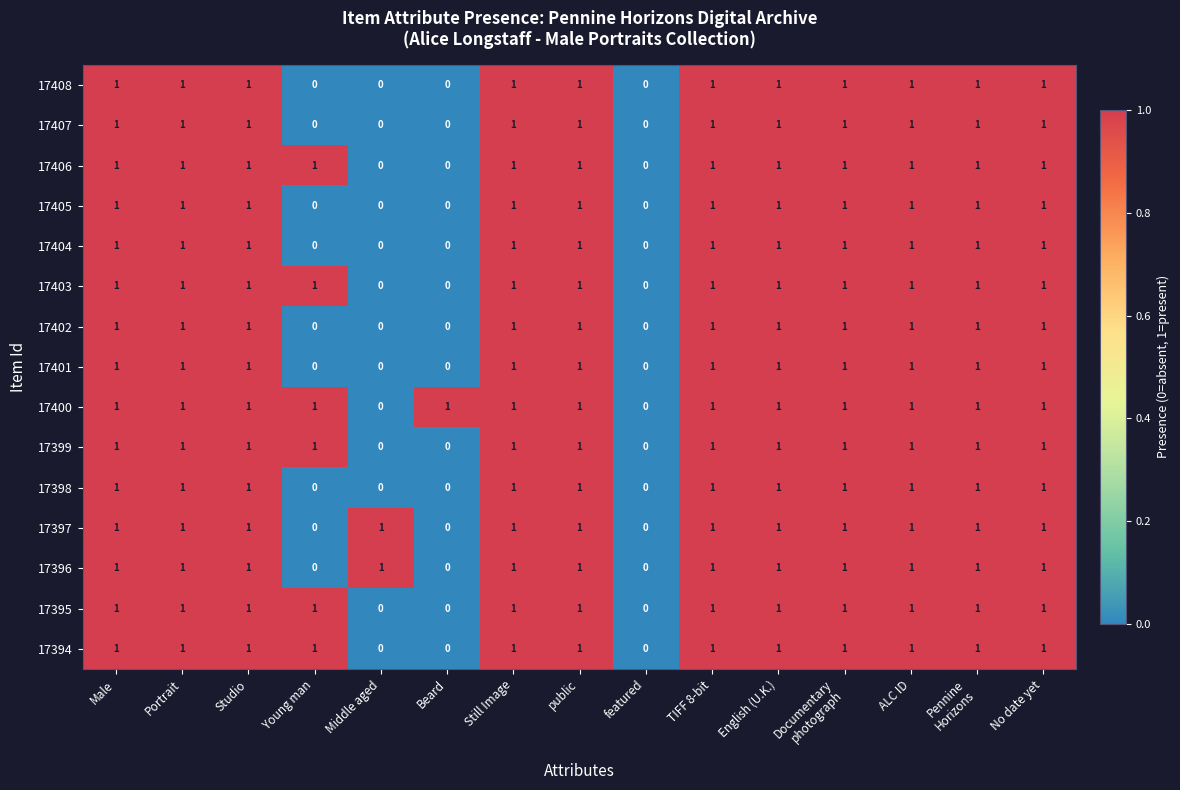

What is the sum of all 17397 values?

12